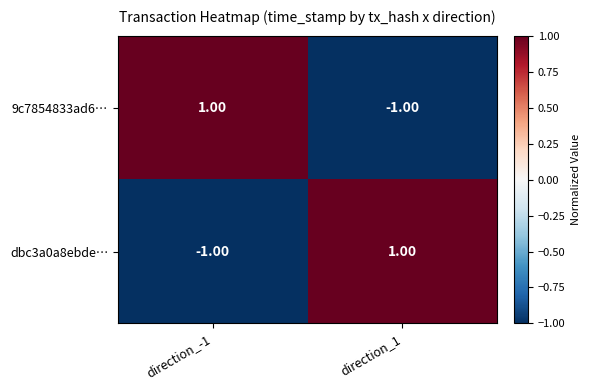

Rank the categories by 9c7854833ad6… value from lowest to highest.

direction_1, direction_-1